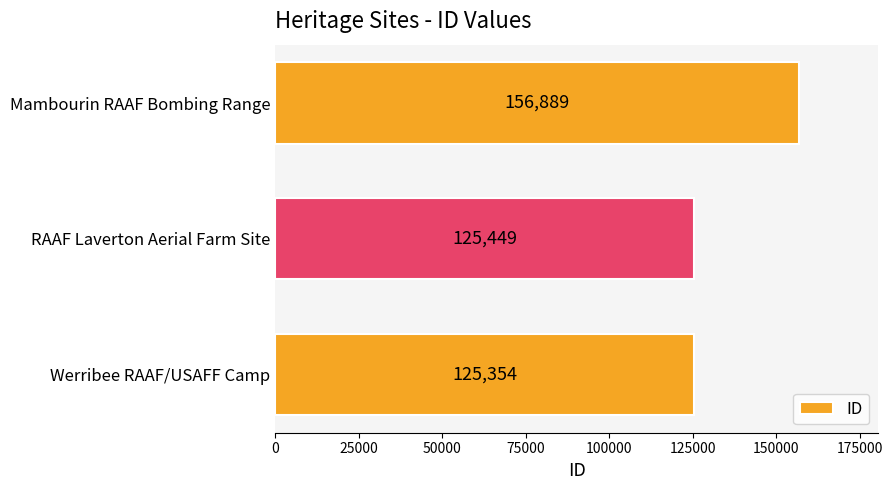

Approximately how many times larger is the value at Werribee RAAF/USAFF Camp compared to RAAF Laverton Aerial Farm Site?

1.0